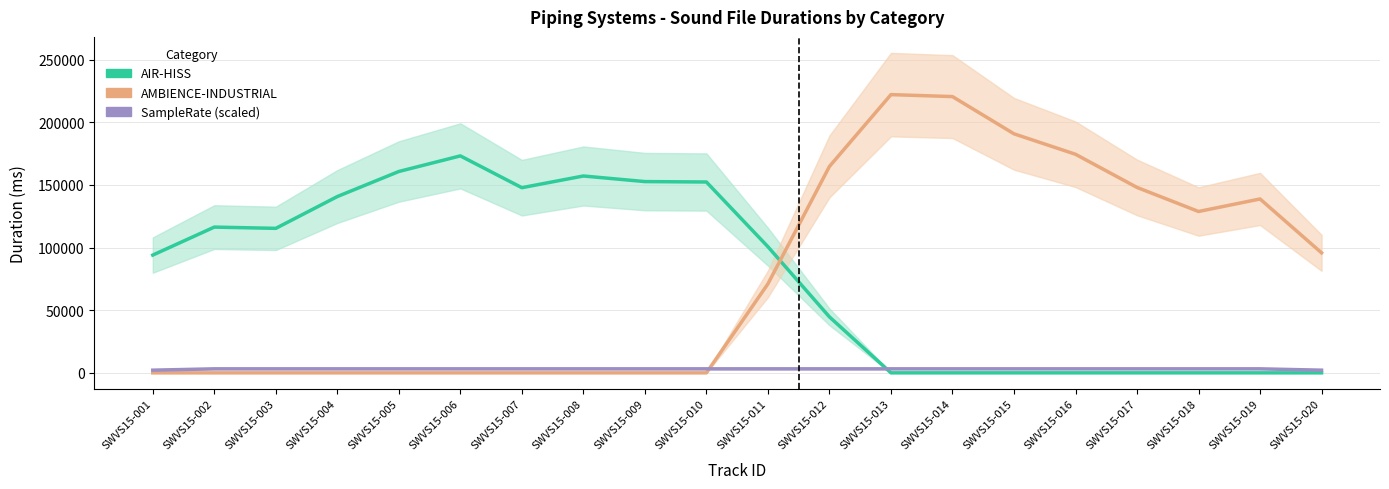

At which category is the sum across all series the highest?

SWVS15-013